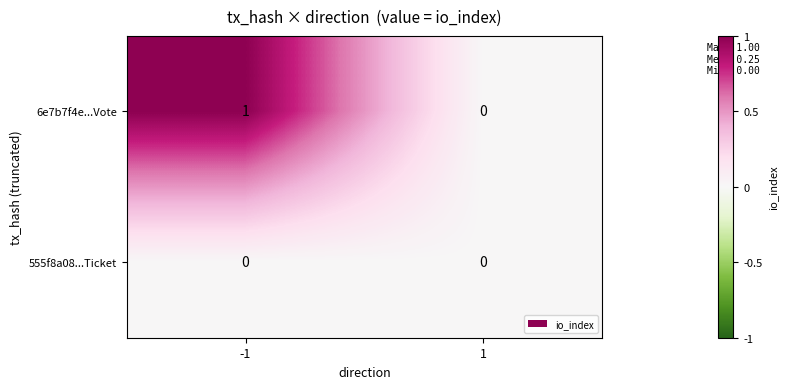

List the series in order of their overall mean, highest first.

6e7b7f4e...Vote, 555f8a08...Ticket